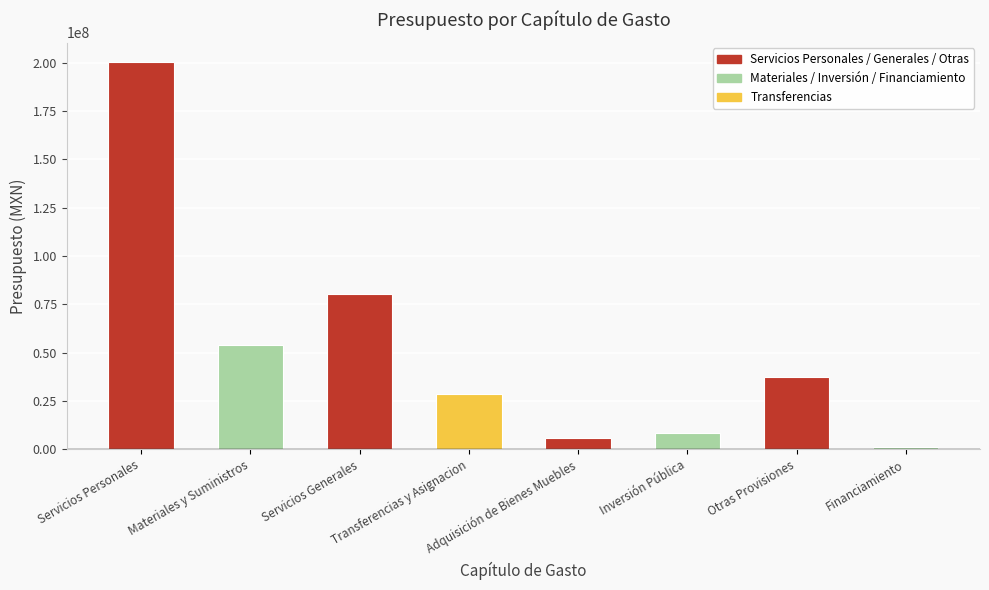

At which label is the value closest to 100825744?

Servicios Generales